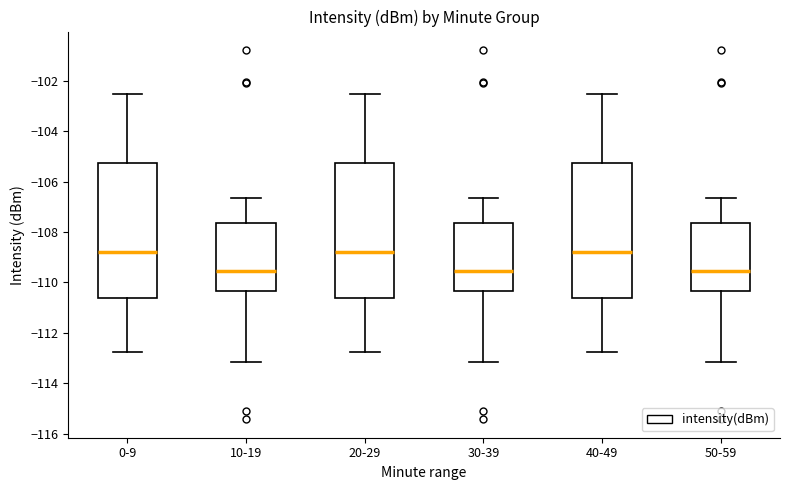

Reading left to right, read every box against the y-axis: the position of its median line, the range the box covers, and the ends of its whiskers. The values are not printed on the chart, so give them approximately, as read against the axis.

0-9: median -108.8, box -110.6 to -105.2, whiskers -112.8 to -102.6
10-19: median -109.6, box -110.4 to -107.6, whiskers -113.2 to -106.6
20-29: median -108.8, box -110.6 to -105.2, whiskers -112.8 to -102.6
30-39: median -109.6, box -110.4 to -107.6, whiskers -113.2 to -106.6
40-49: median -108.8, box -110.6 to -105.2, whiskers -112.8 to -102.6
50-59: median -109.6, box -110.4 to -107.6, whiskers -113.2 to -106.6